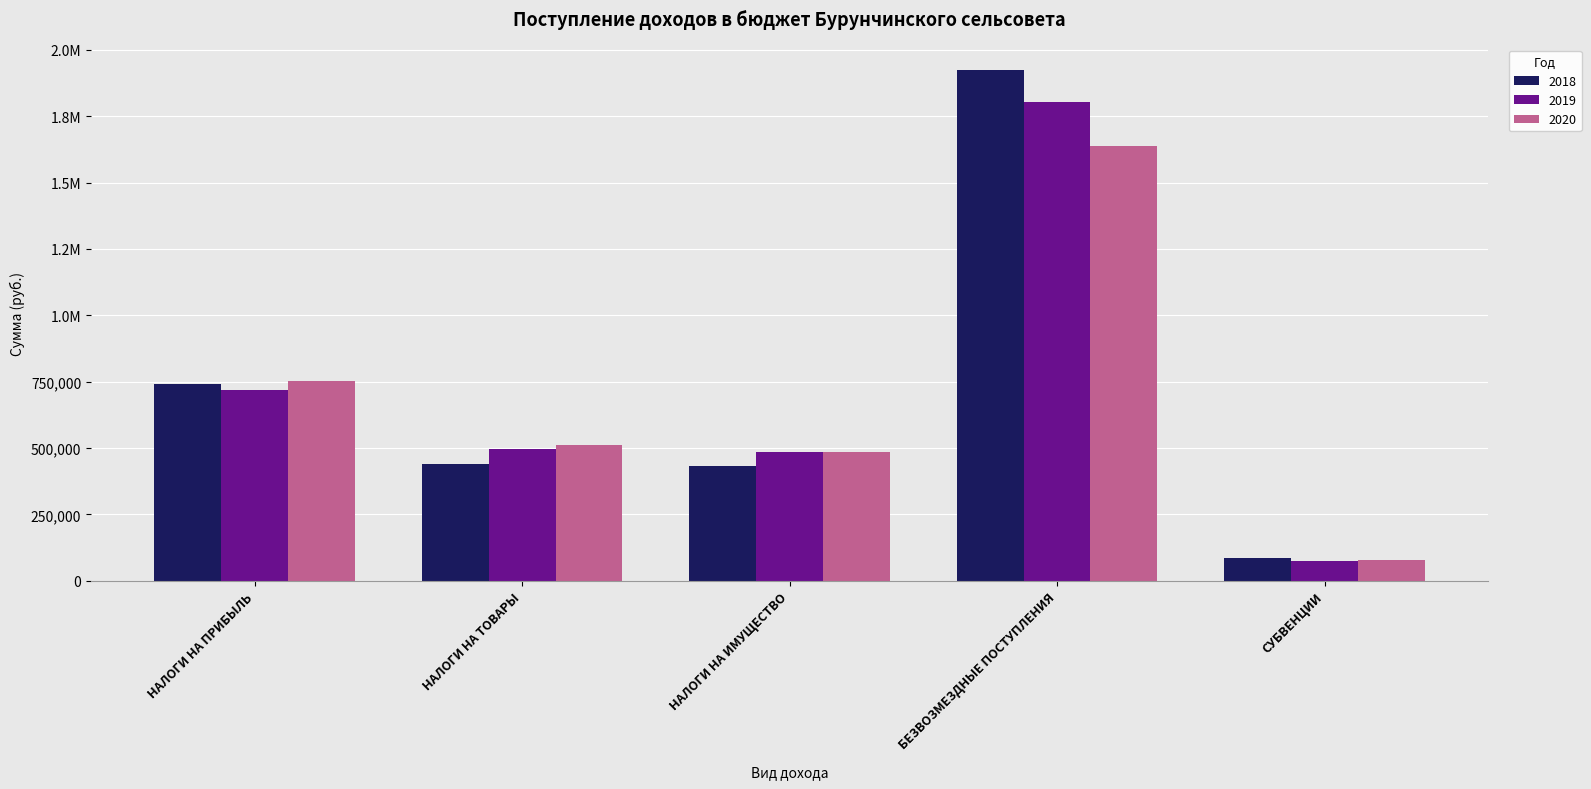

Where does the 2020 series first go above 513200?

НАЛОГИ НА ПРИБЫЛЬ